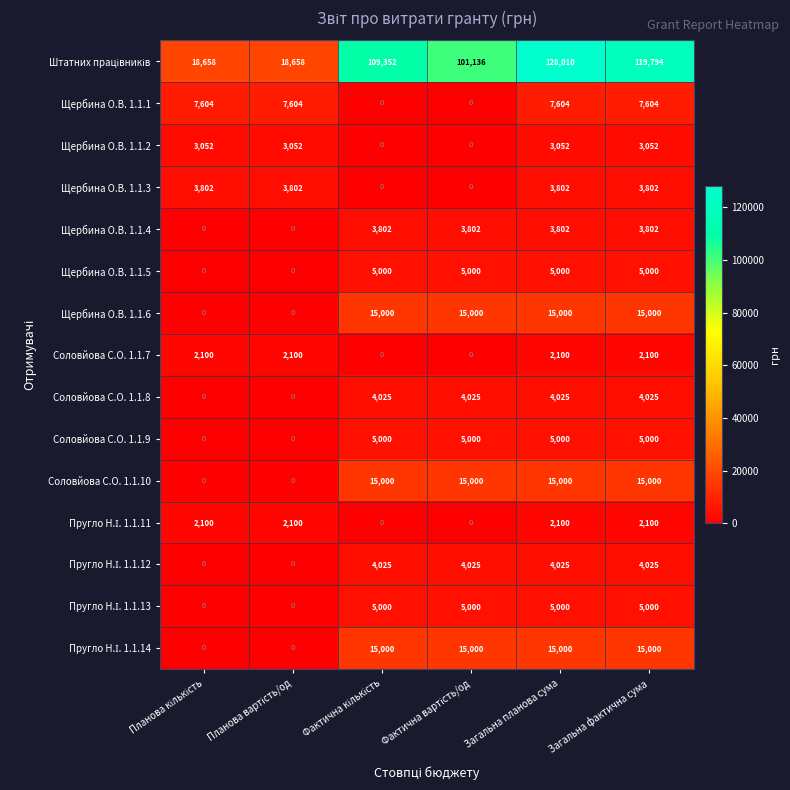

At which category is the sum across all series the highest?

Загальна планова сума